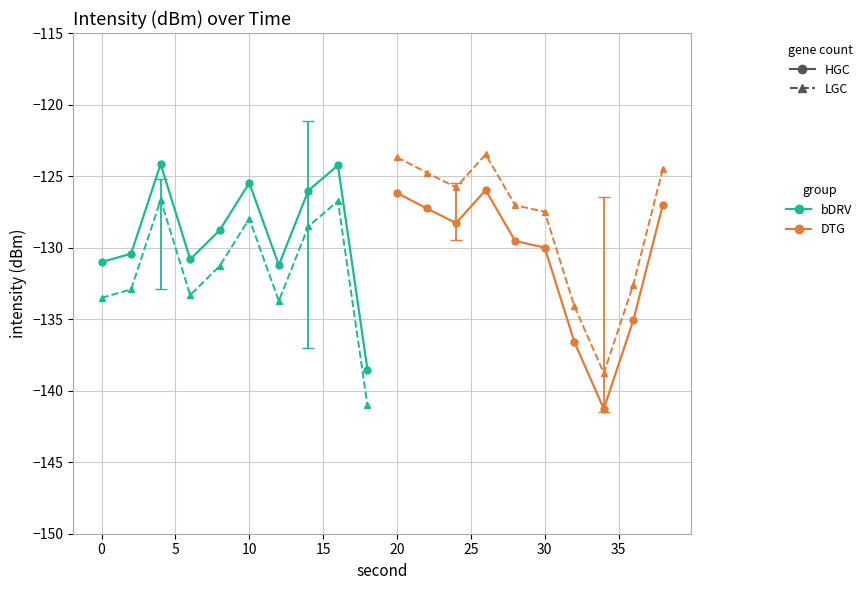

Reading left to right, extract all data points from this chart.

bDRV HGC: -131.0	-130.4	-124.2	-130.8	-128.8	-125.5	-131.2	-126.0	-124.2	-138.5
DTG HGC: -126.2	-127.3	-128.3	-126.0	-129.5	-130.0	-136.6	-141.3	-135.1	-127.0
bDRV LGC: -133.5	-132.9	-126.7	-133.3	-131.3	-128.0	-133.7	-128.5	-126.7	-141.0
DTG LGC: -123.7	-124.8	-125.8	-123.5	-127.0	-127.5	-134.1	-138.8	-132.6	-124.5